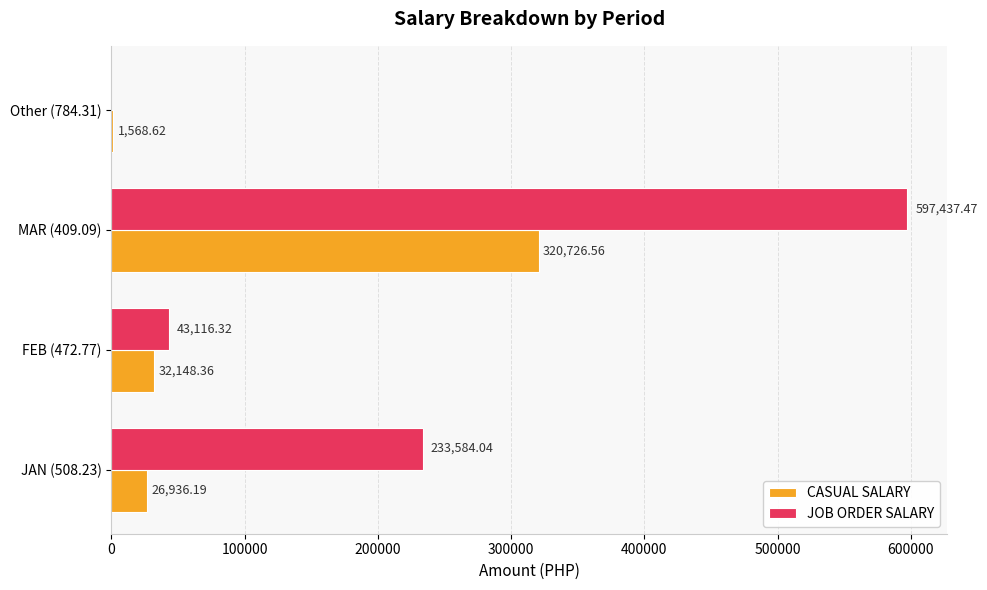

What is the sum of the JOB ORDER SALARY values at MAR (409.09) and Other (784.31)?

597437.5